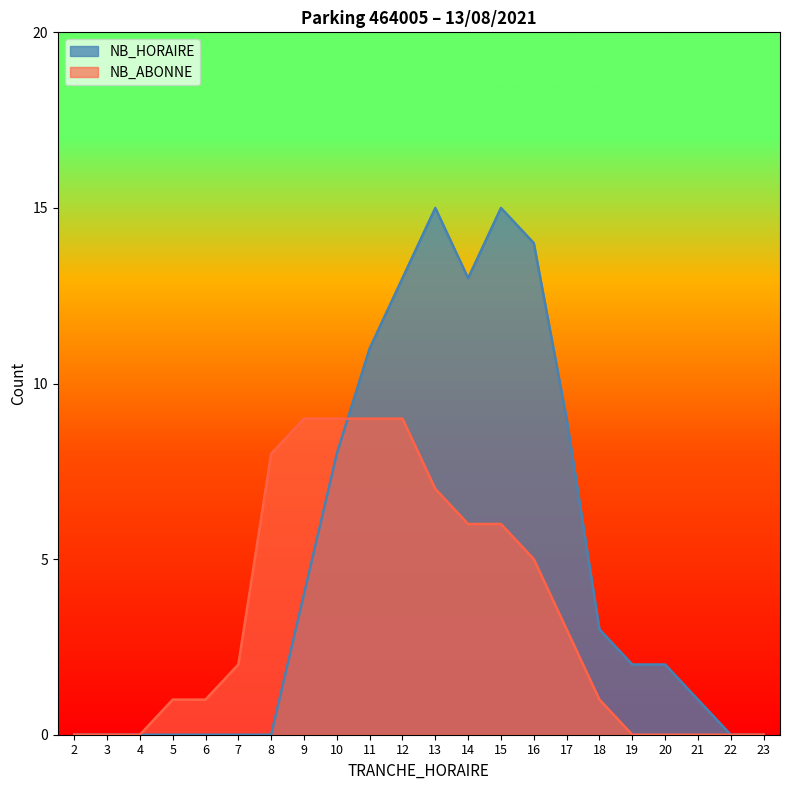

What is the difference between the maximum and second lowest values in the NB_ABONNE series?

9